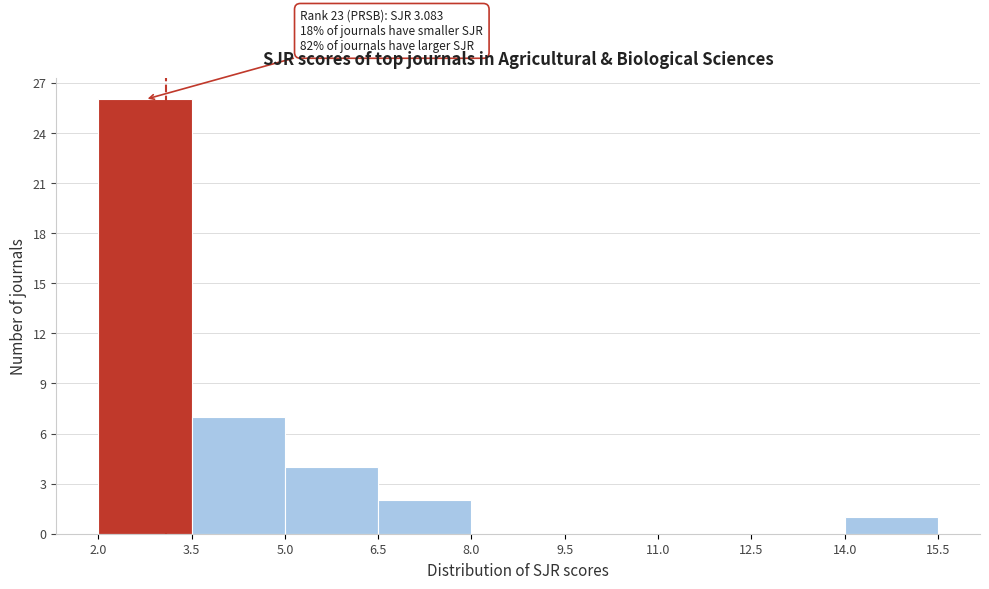

Over which range of the x-axis is the bar tallest?

2.0 to 3.5